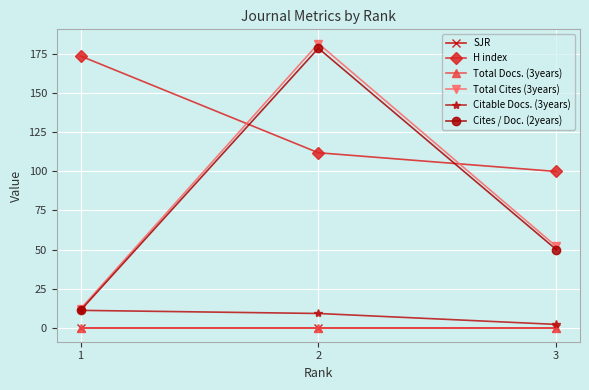

What is the spread (max minus min) of values at 3?

100